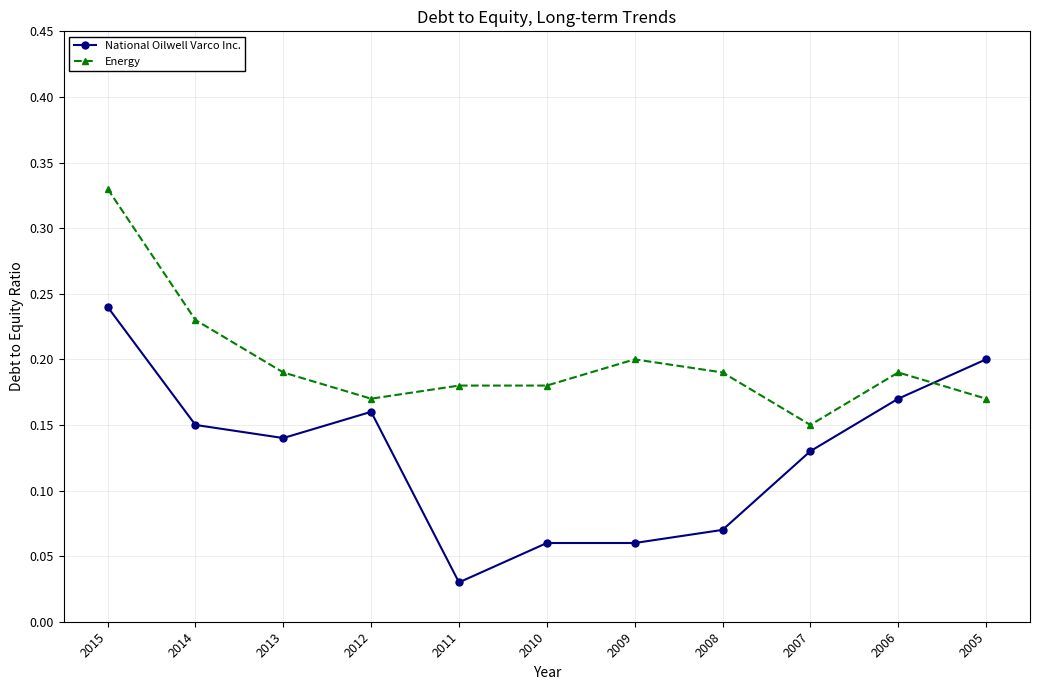

List the series in order of their peak value, lowest first.

National Oilwell Varco Inc., Energy